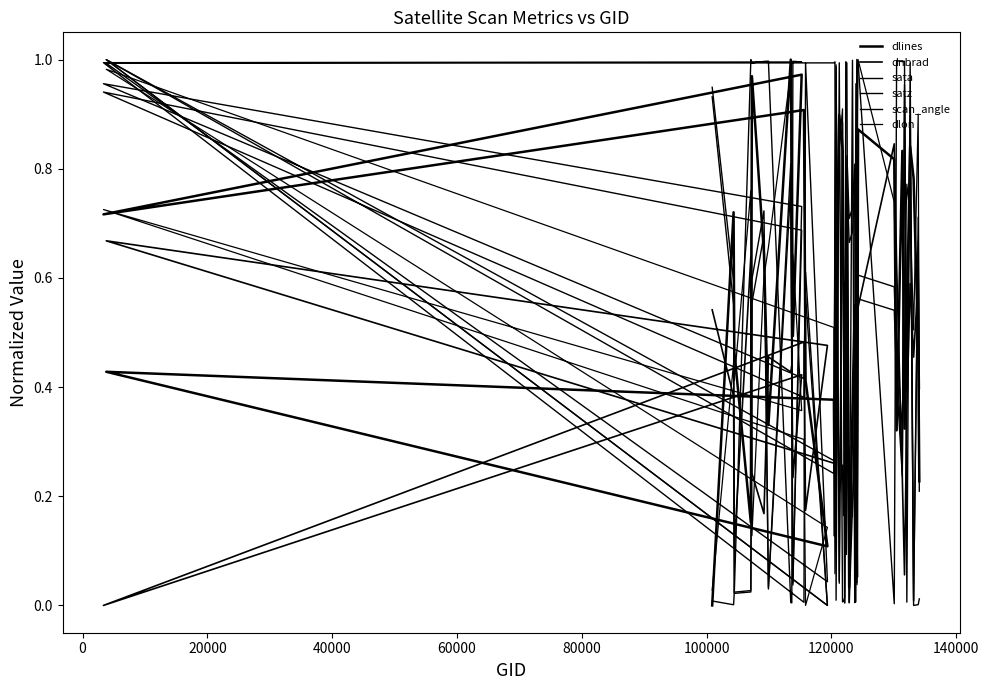

Does the chart display data point markers on the line(s)?

No